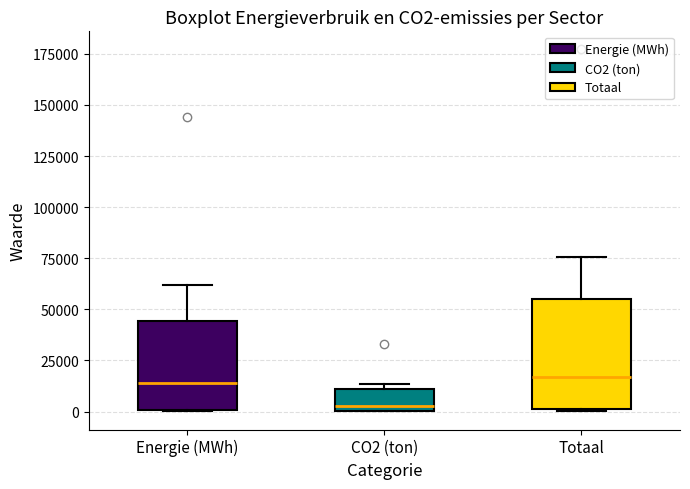

Comparing the boxes themselves (not the whiskers), which one is the tallest?

Totaal